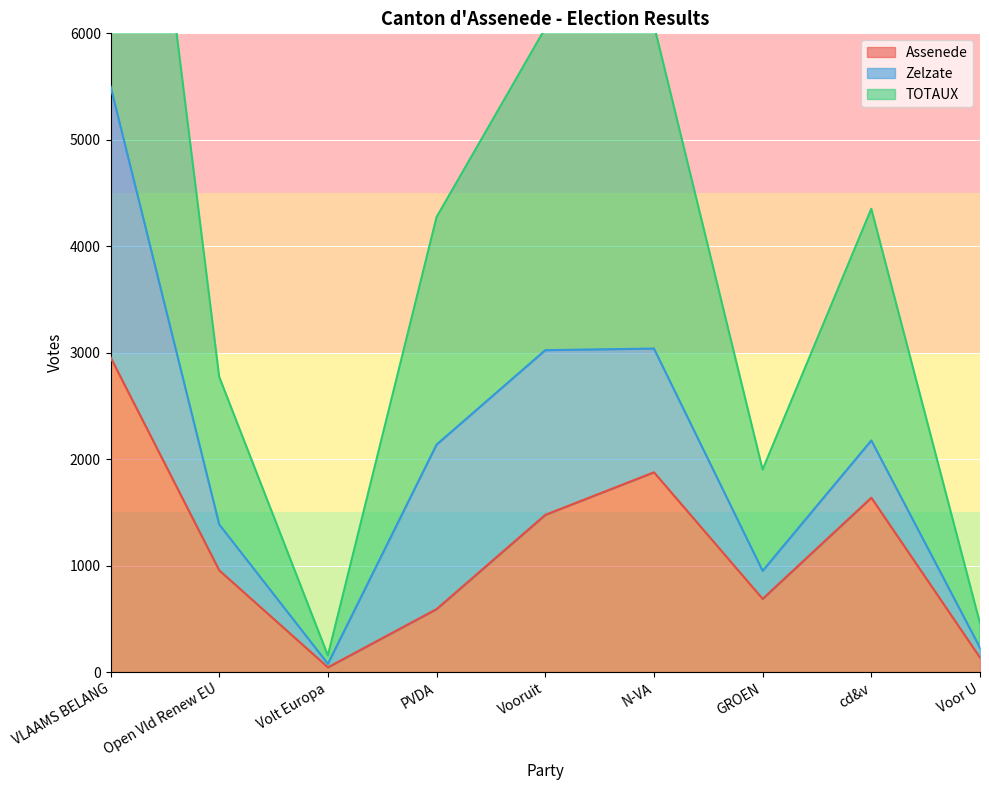

What is the minimum value shown in the chart?

45